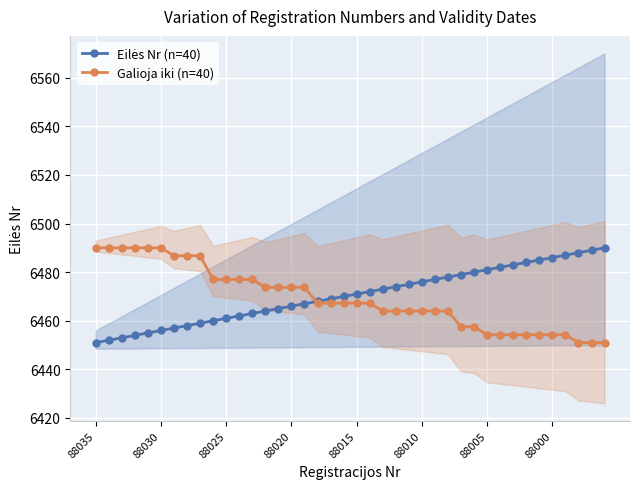

The Galioja iki (n=40) series shows 6490.0 at 88035. True or false?

True